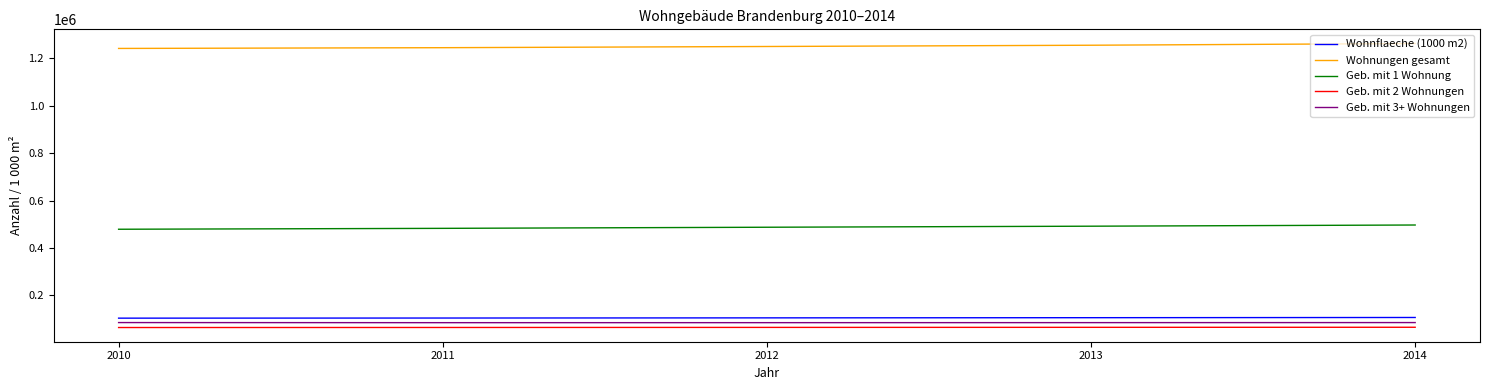

What is the total value across all series at 2014?

2018170